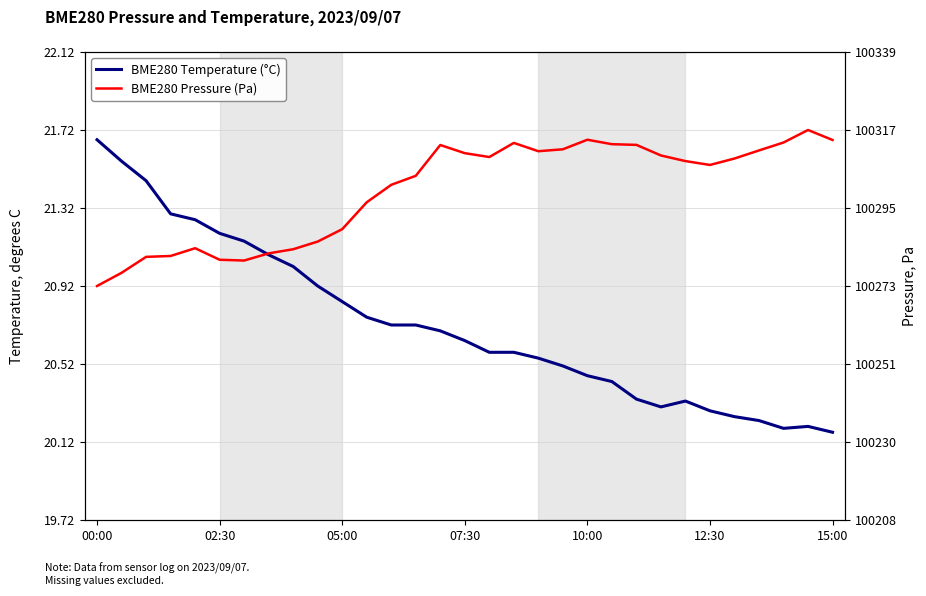

Is it true that BME280 Pressure (Pa) equals 100308.3 at 24?

True